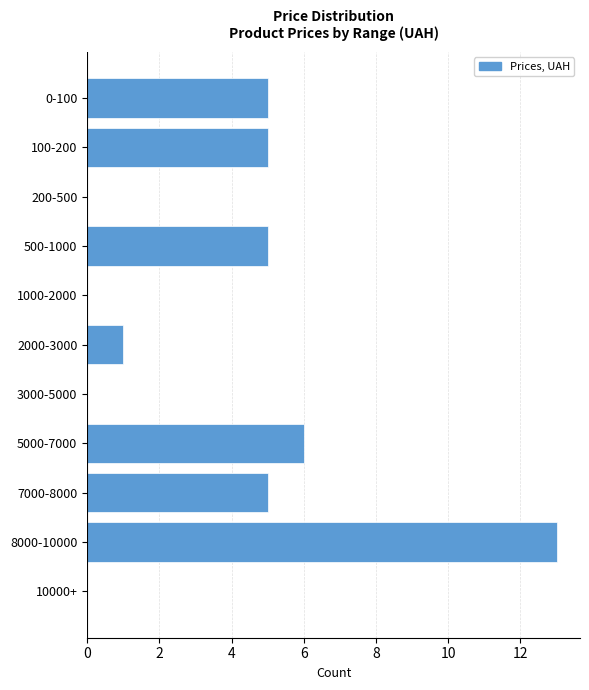

Reading bottom to top, transcribe all the data shown in this chart.

10000+=0	8000-10000=13	7000-8000=5	5000-7000=6	3000-5000=0	2000-3000=1	1000-2000=0	500-1000=5	200-500=0	100-200=5	0-100=5